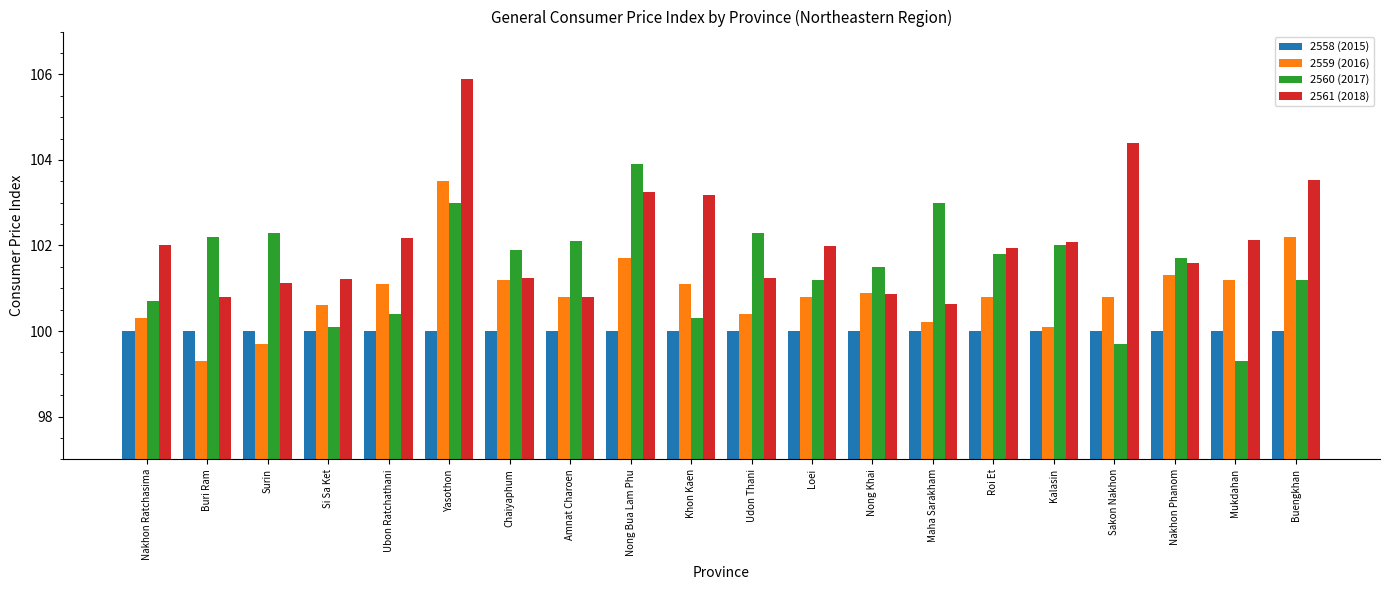

What is the spread (max minus min) of values at Nakhon Phanom?

1.7